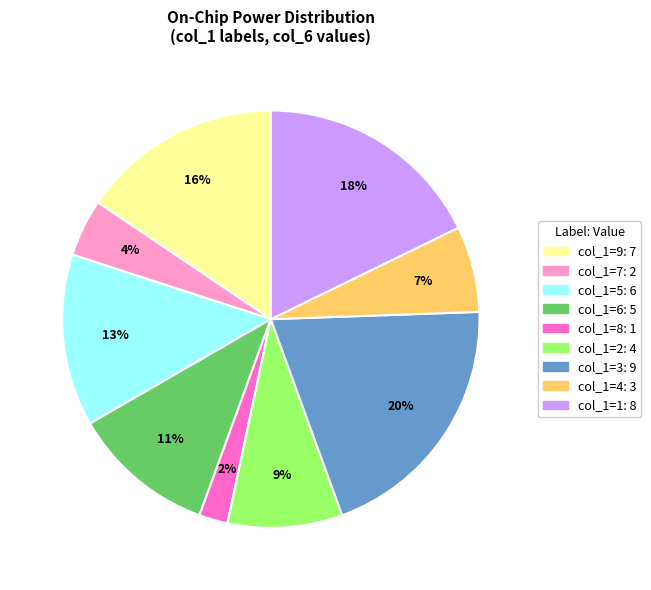

Does any single category account for the majority?

No